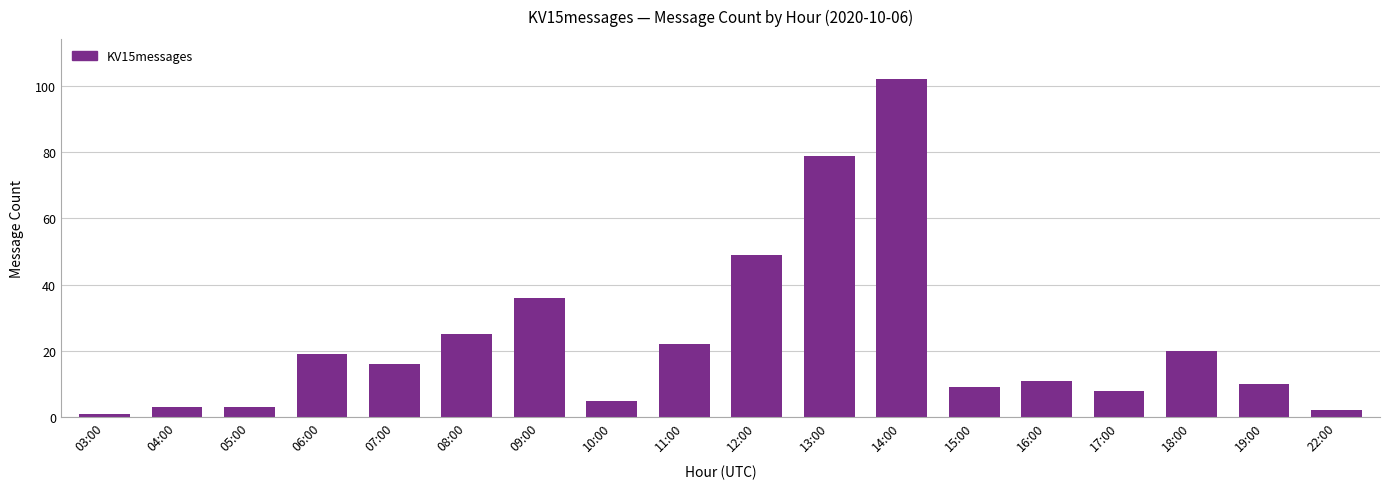

At which category does the chart reach its peak across all series?

14:00